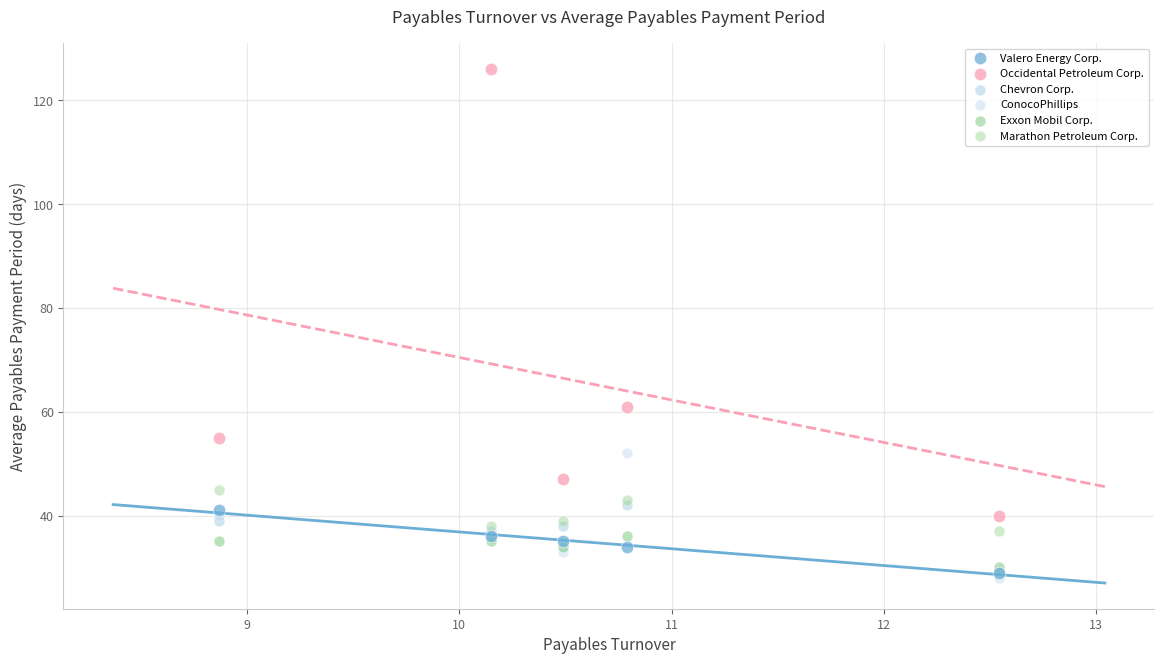

Across all series, what Y value is closest to 77?

61